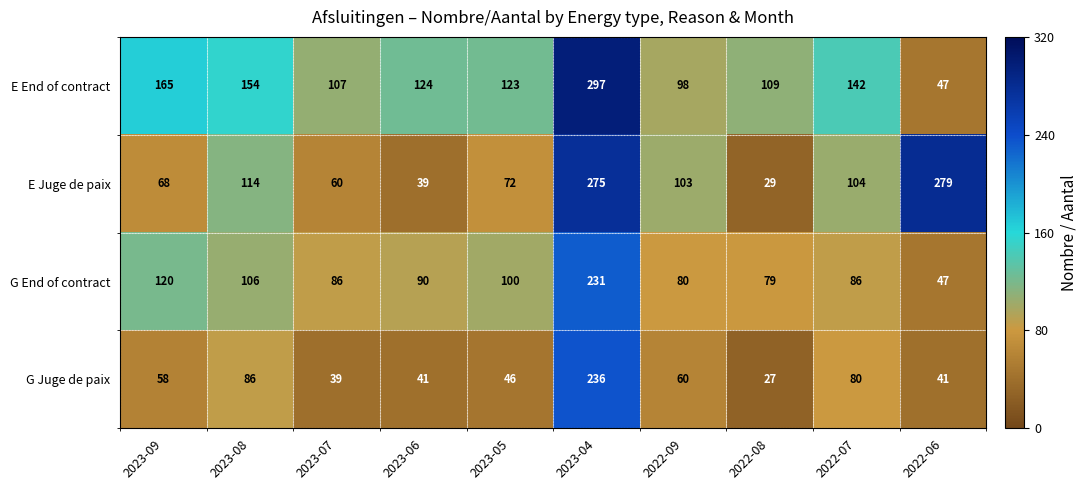

At how many categories does at least one series exceed 140?

5